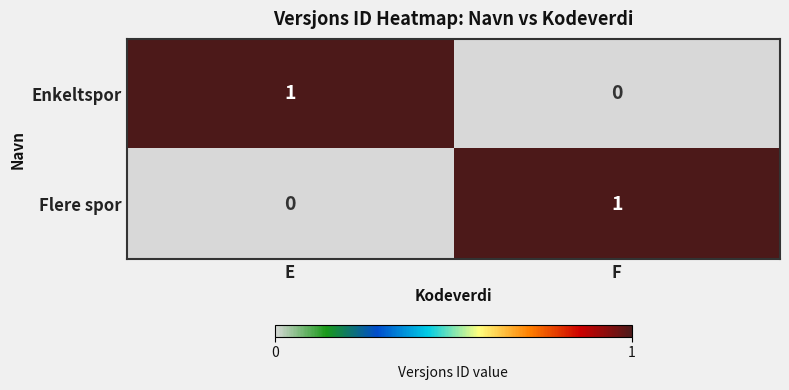

What is the difference between the highest and lowest values at F?

1